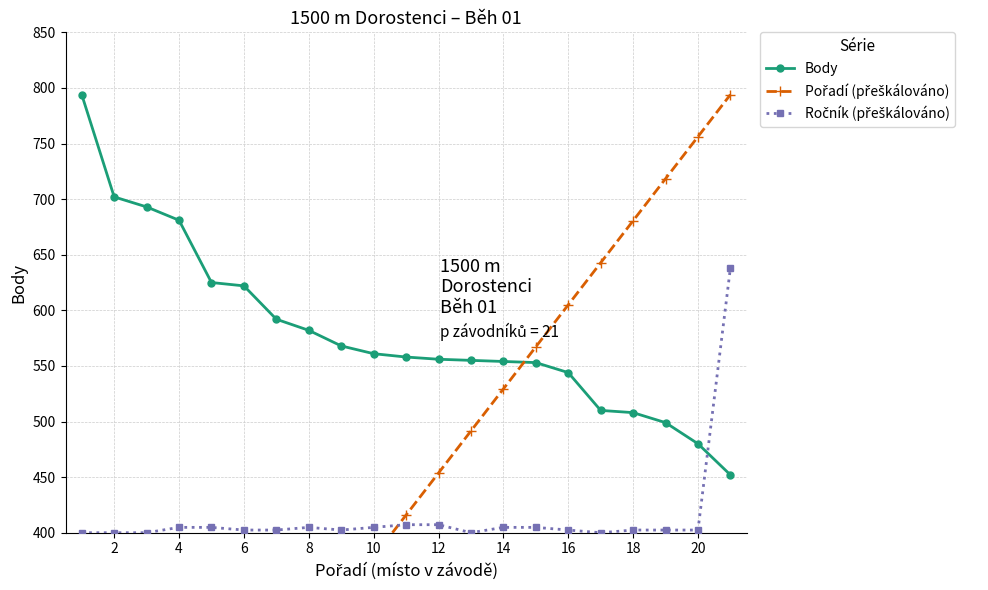

How many data points in Body are above 558?

10